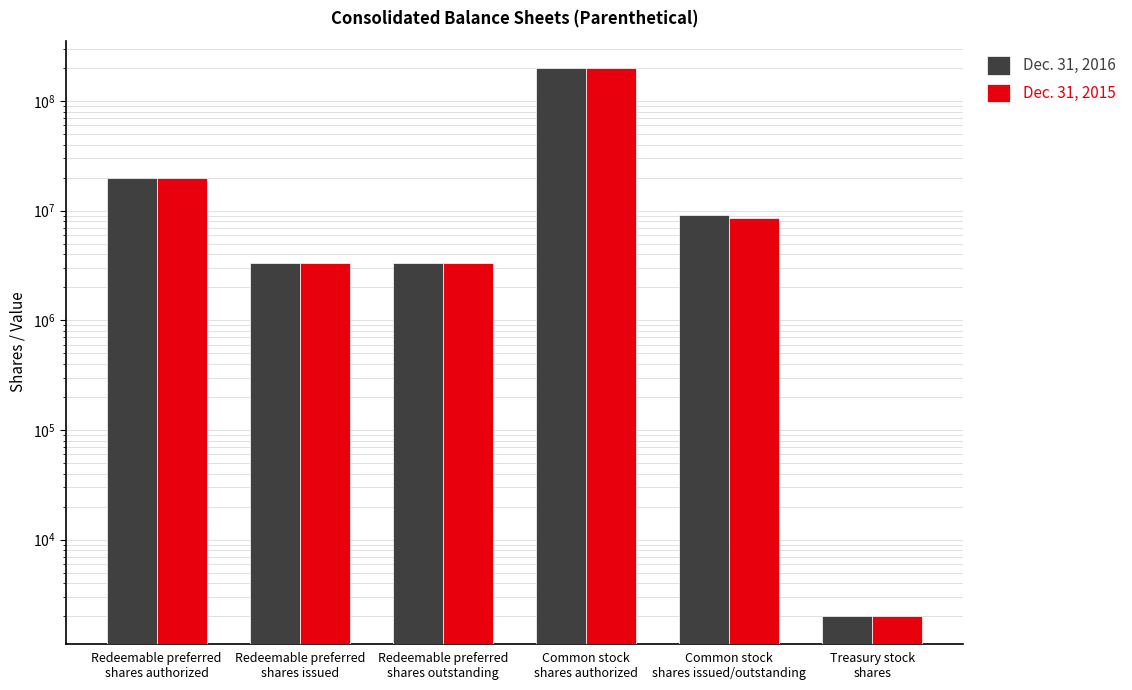

What position from the right is Redeemable preferred
shares authorized?

6